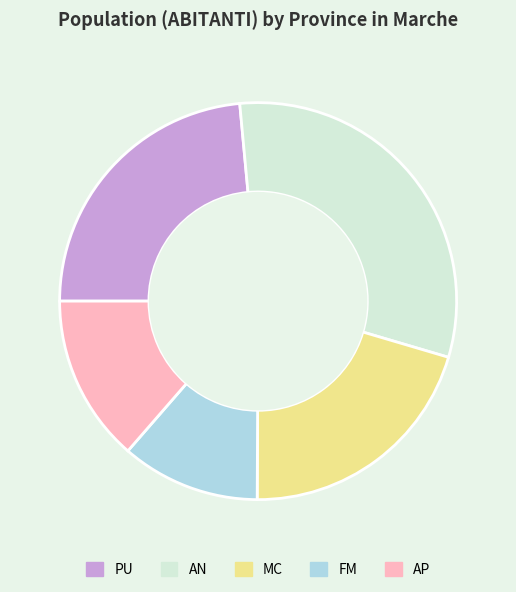

Between AP and AN, which is larger?

AN